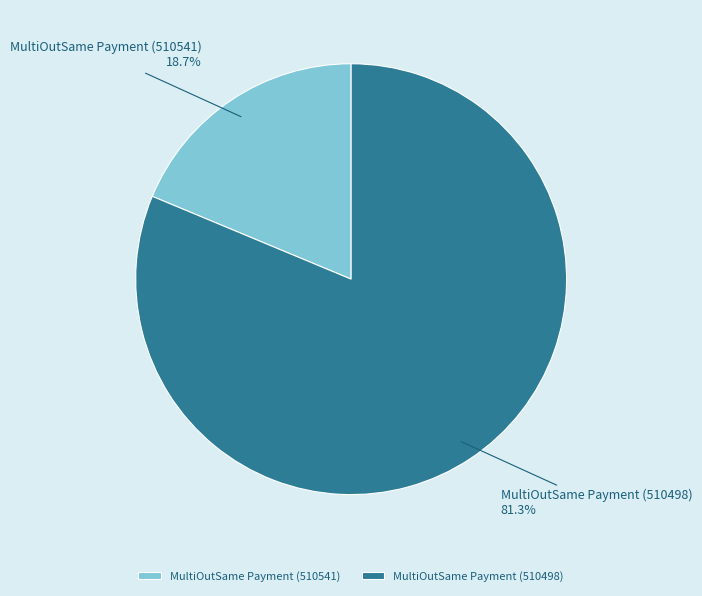

To the nearest percent, what is the difference between the largest and smallest slice percentages?

63%